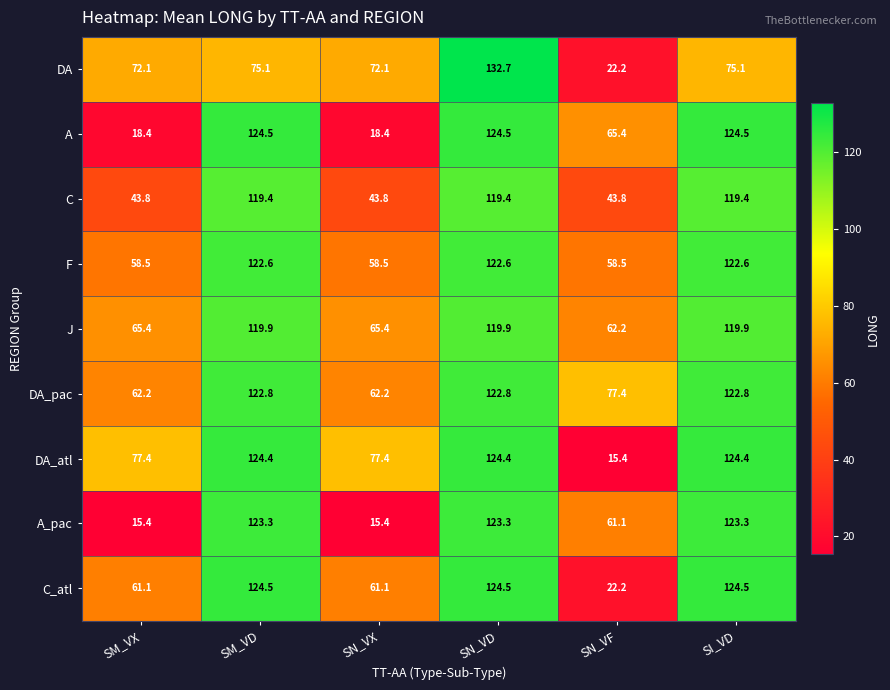

Where does the A series first go above 124?

SM_VD